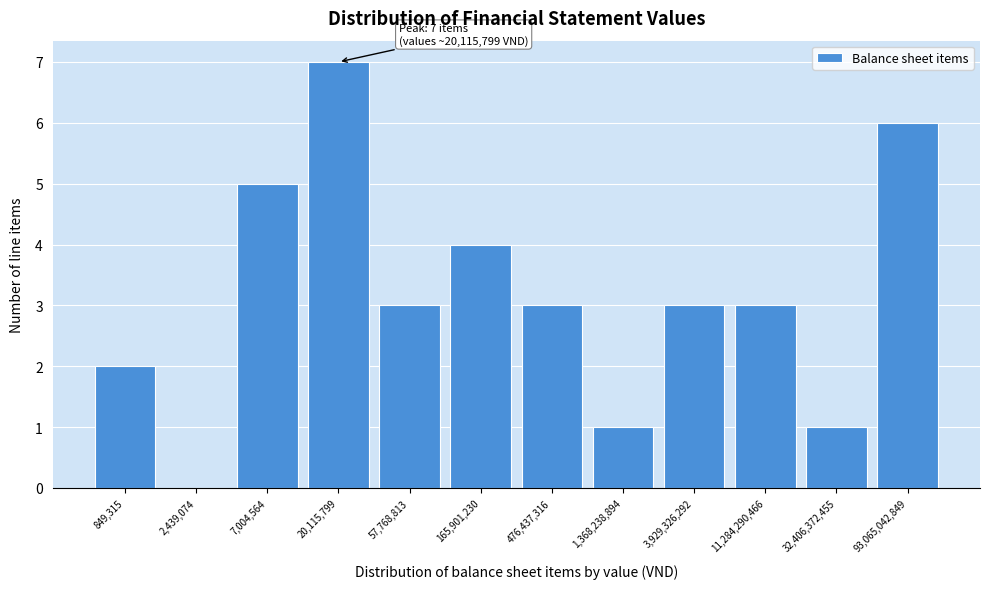

Reading right to left, transcribe all the data shown in this chart.

93,065,042,849=6	32,406,372,455=1	11,284,290,466=3	3,929,326,292=3	1,368,238,894=1	476,437,316=3	165,901,230=4	57,768,813=3	20,115,799=7	7,004,564=5	2,439,074=0	849,315=2